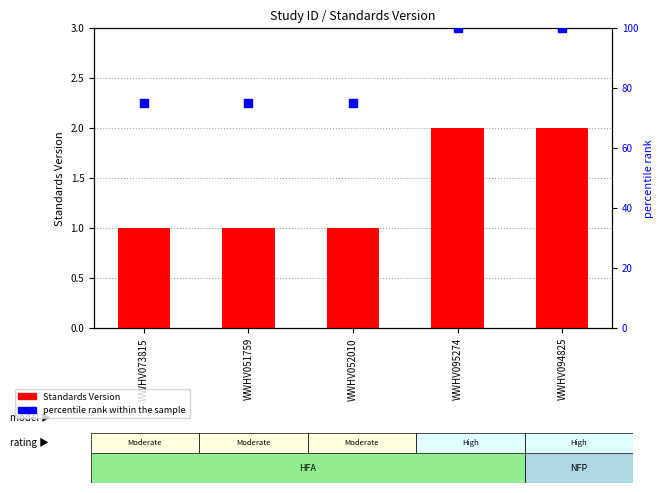

Is the value of percentile rank within the sample at WWHV073815 greater than the value of Standards Version at WWHV051759?

Yes